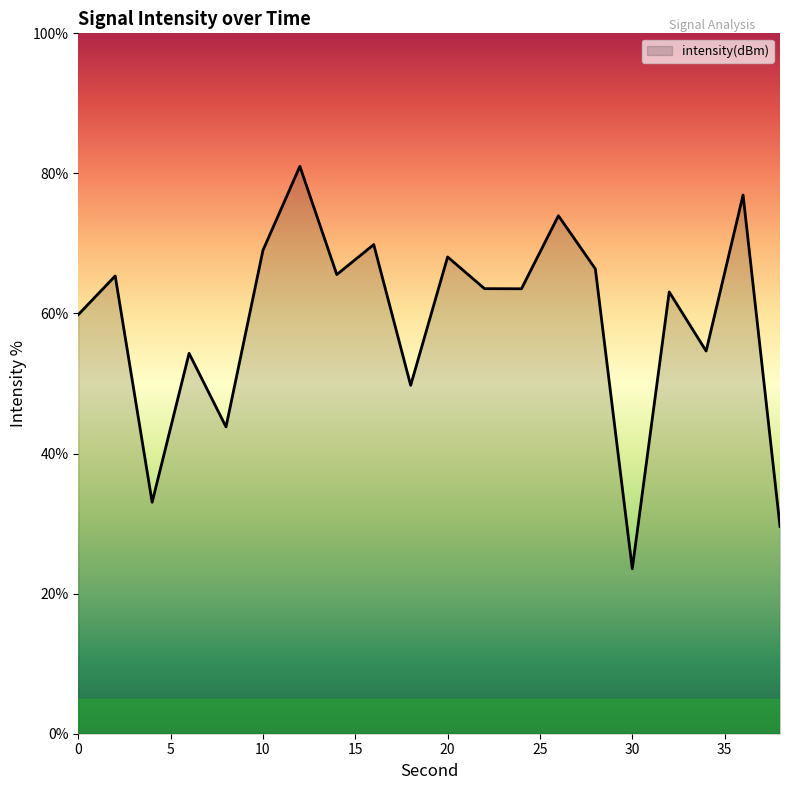

What is the difference between the maximum and minimum values?

57.5